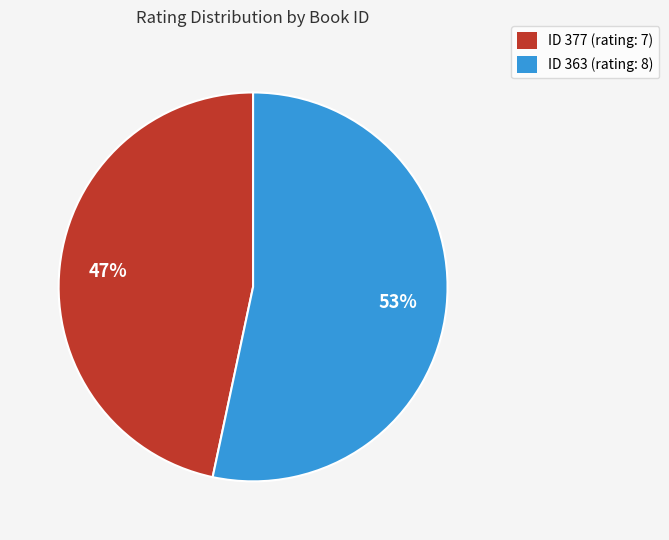

Count the number of slices in the pie.

2